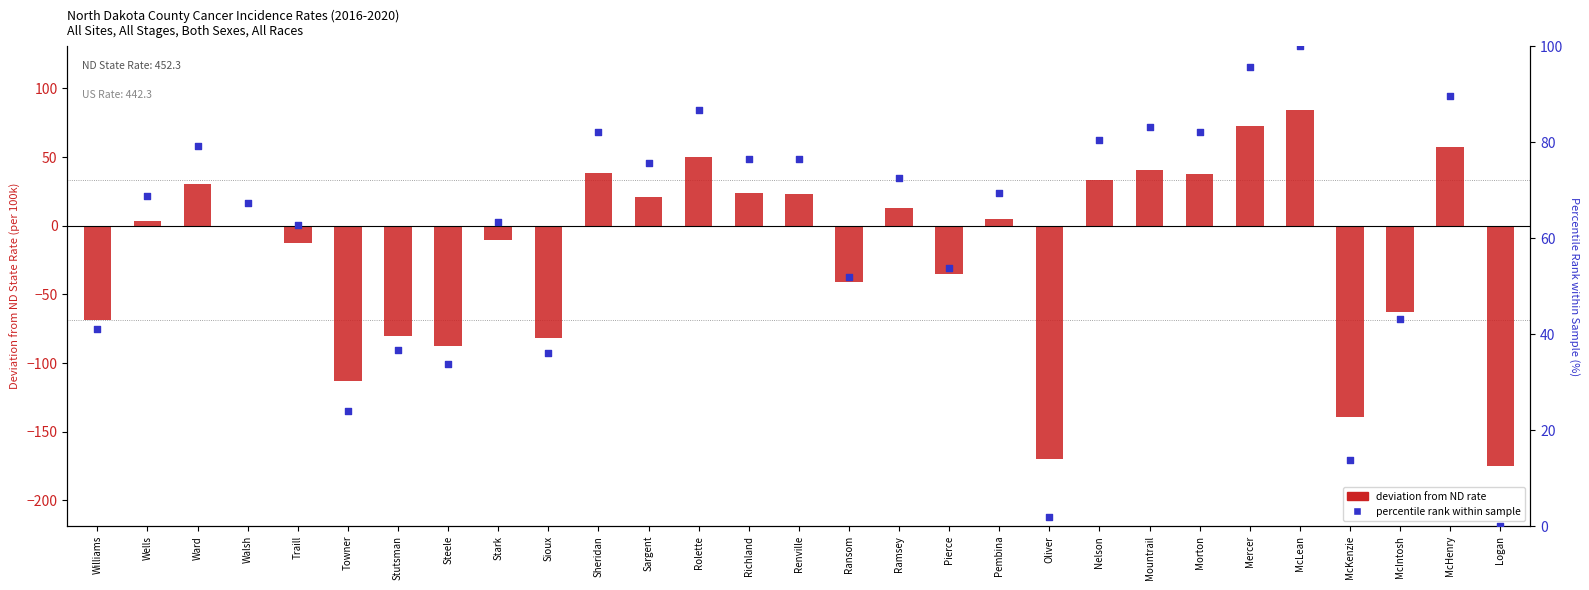

Which series has the largest total across all categories?

percentile rank within sample